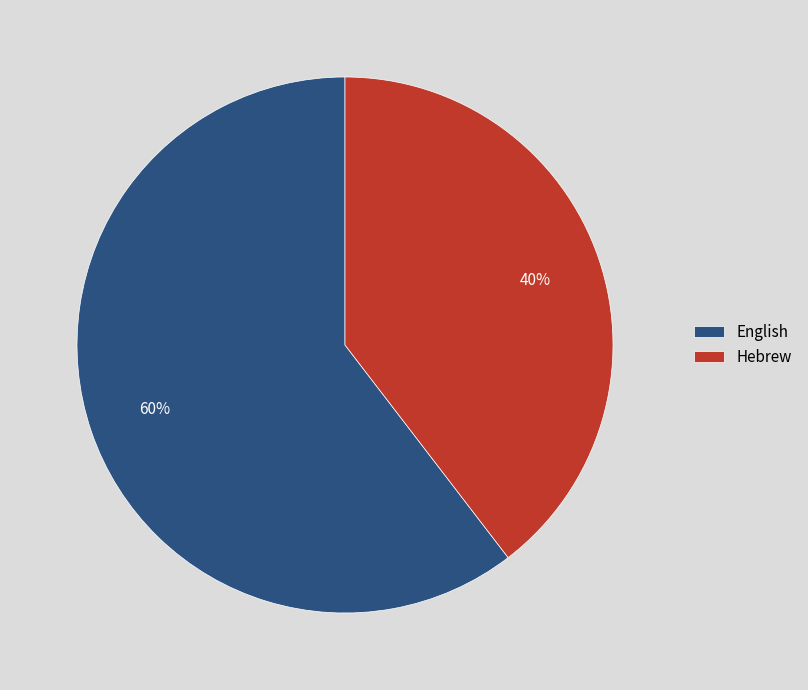

Between Hebrew and English, which is larger?

English